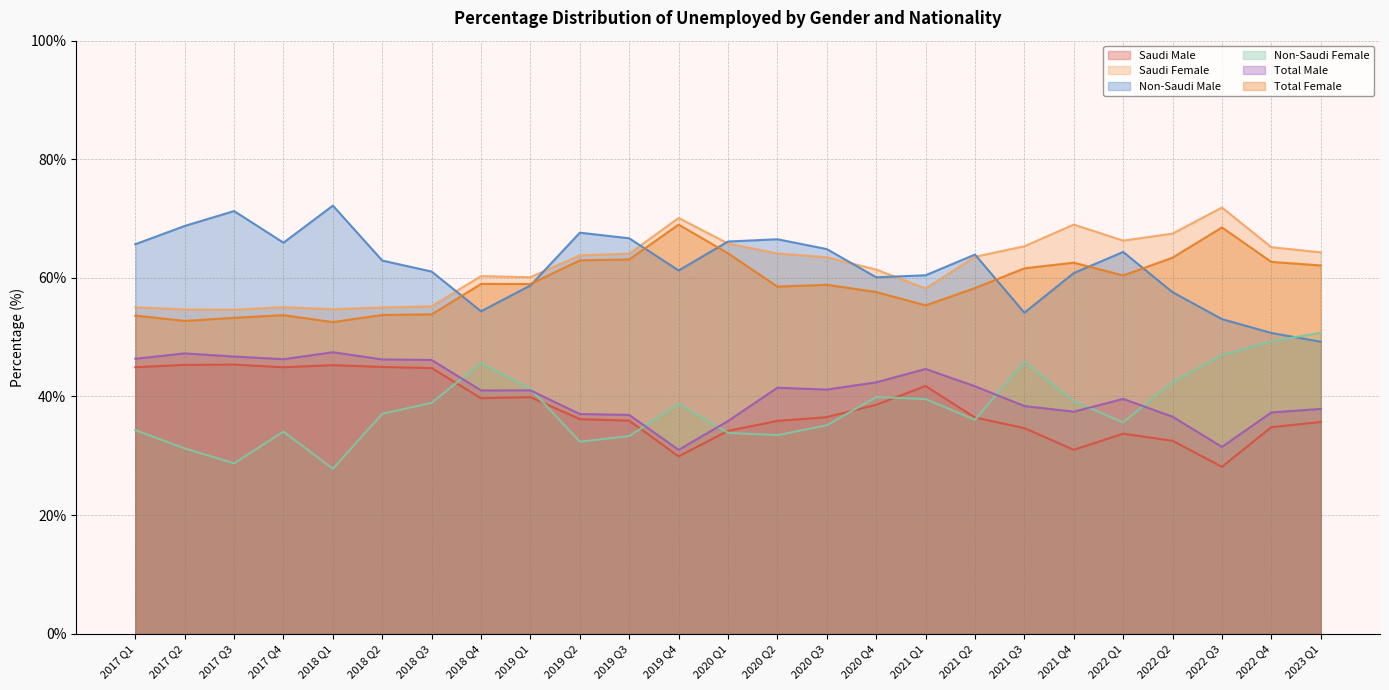

Which series has the largest total across all categories?

Saudi Female